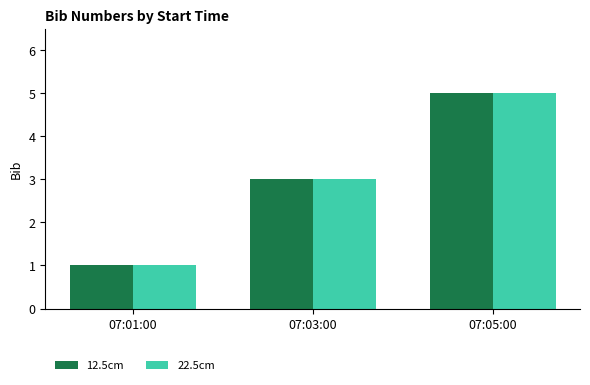

What is the total value across all series at 07:01:00?

2